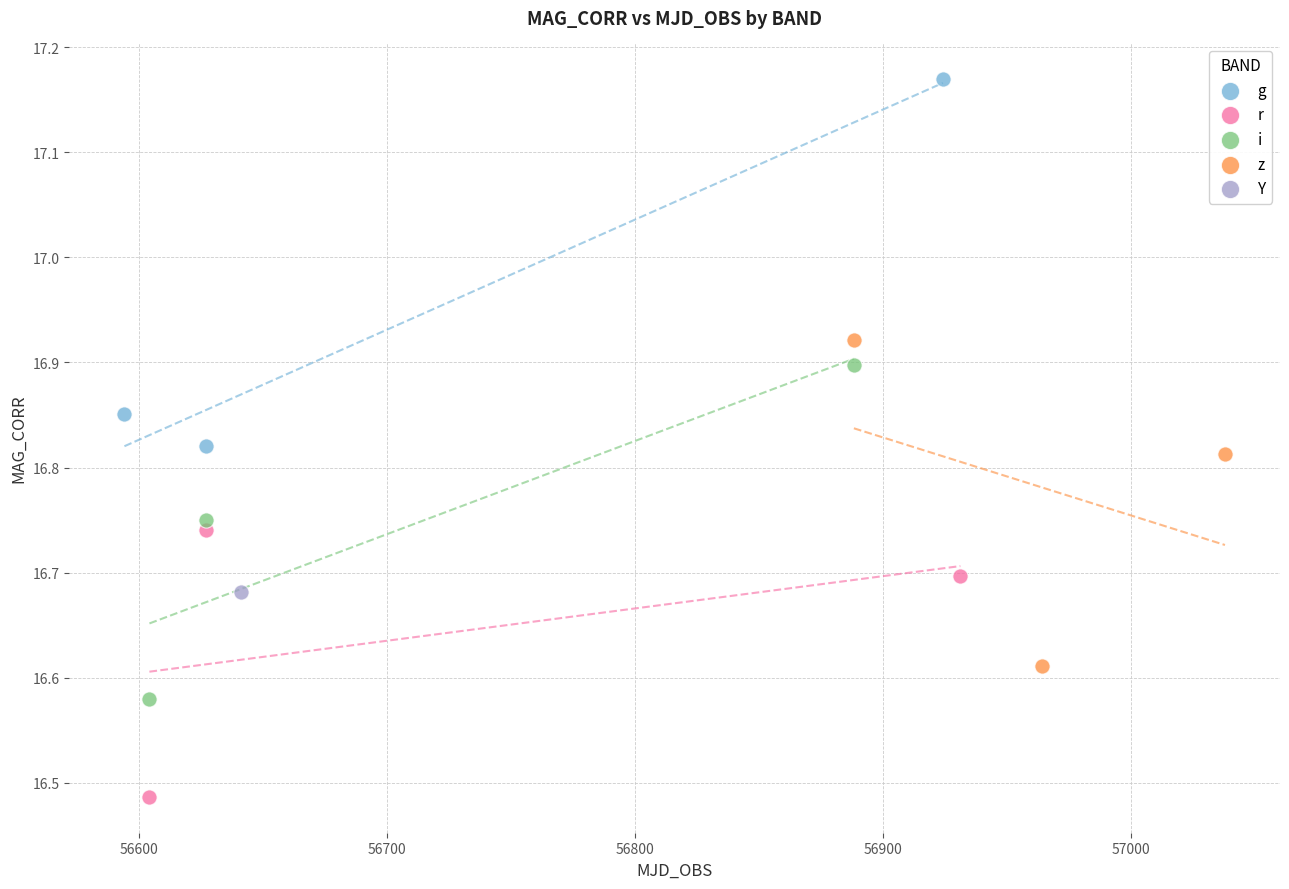

Which series contains the lowest Y value?

r